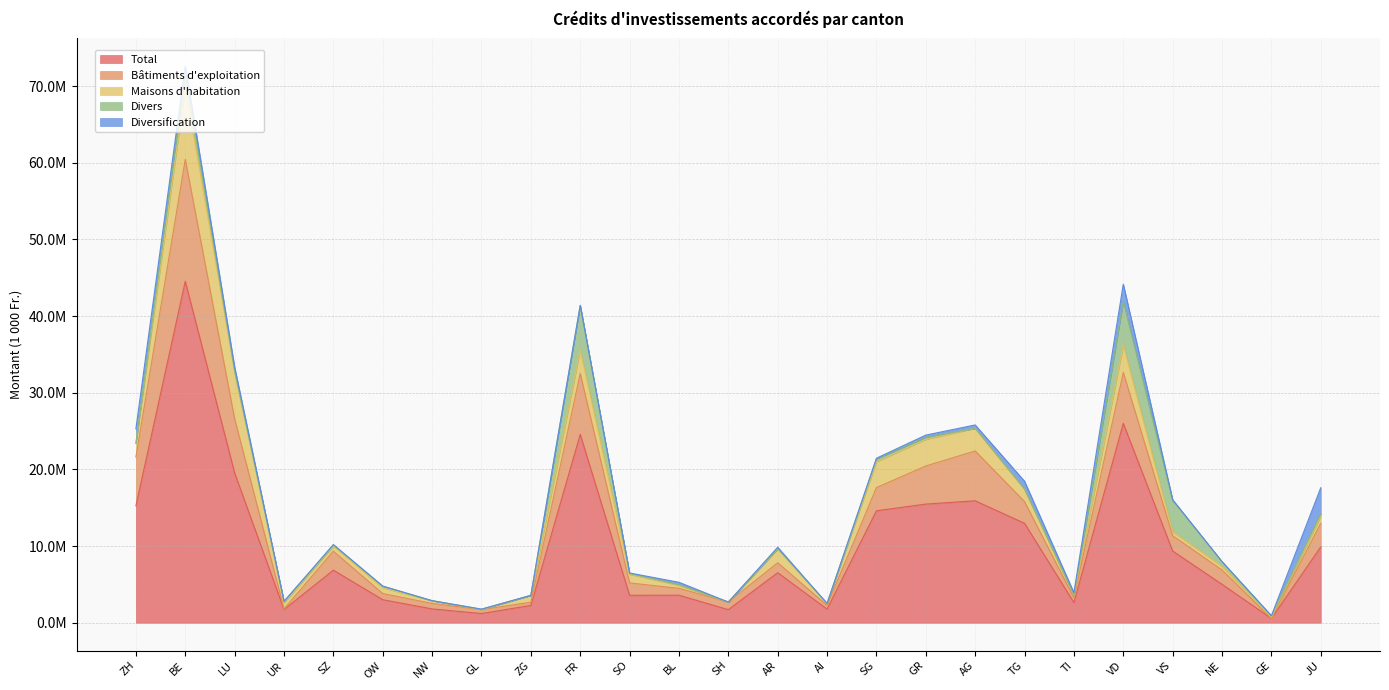

Which series has the largest total across all categories?

Total